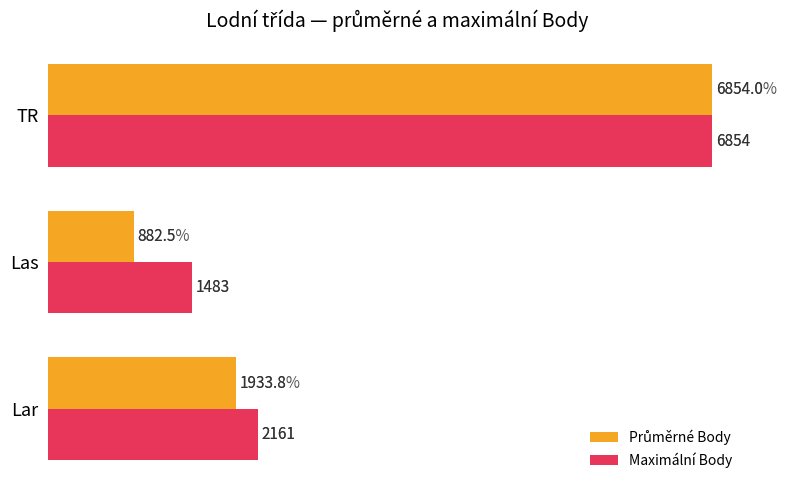

What is the sum of all Maximální Body values?

10498.0